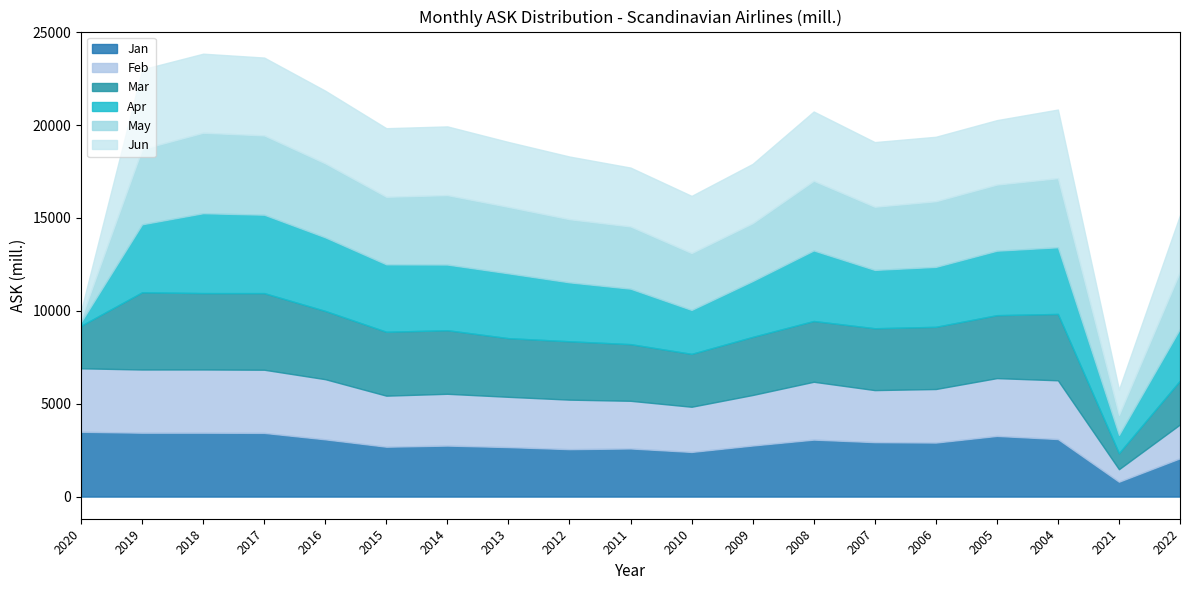

How many interior local peaks does the May series have?

4